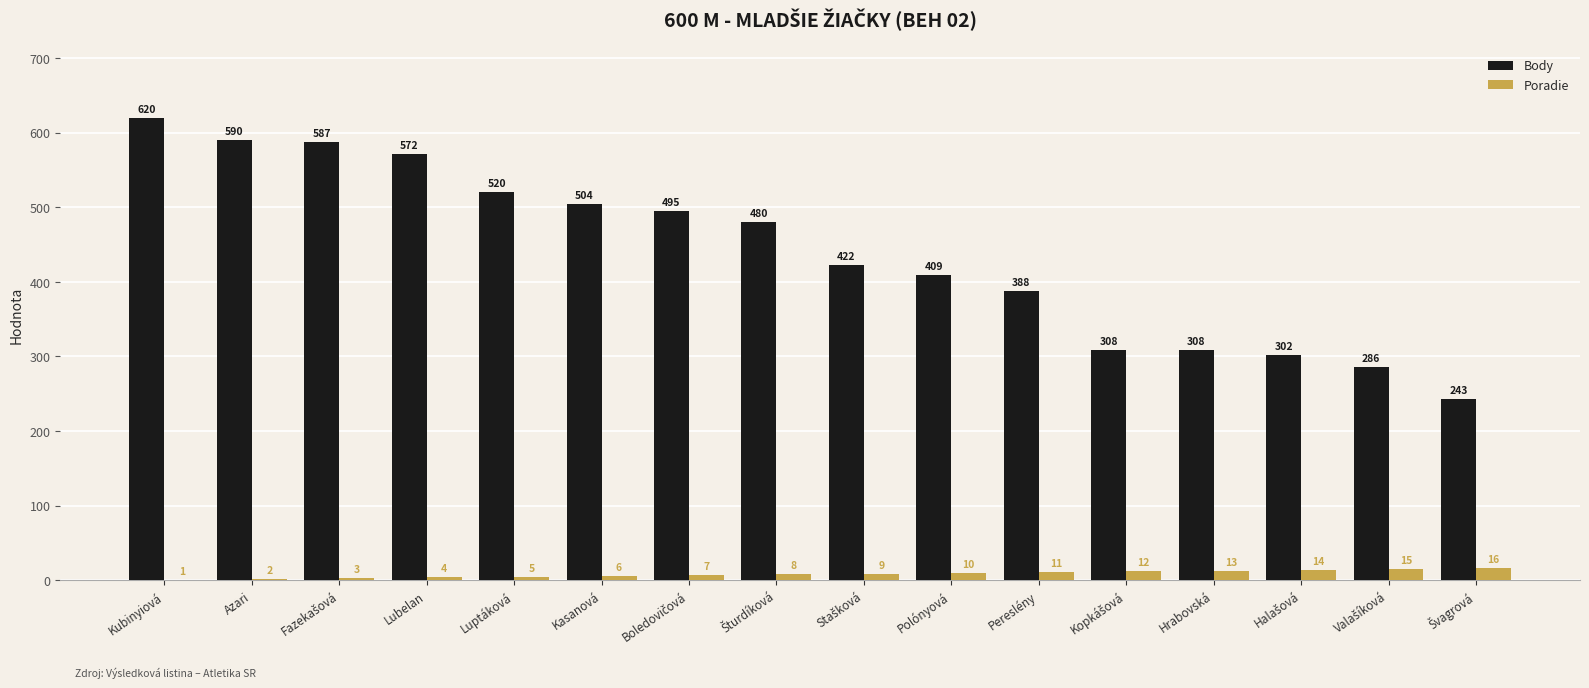

Where does the Body series first go above 480?

Kubinyiová